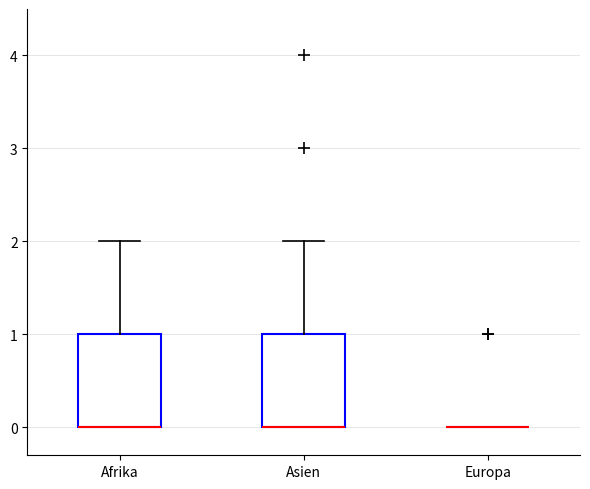

Reading left to right, read every box against the y-axis: the position of its median line, the range the box covers, and the ends of its whiskers. The values are not printed on the chart, so give them approximately, as read against the axis.

Afrika: median 0 (drawn on the box's lower edge), box 0 to 1, whiskers 0 to 2
Asien: median 0 (drawn on the box's lower edge), box 0 to 1, whiskers 0 to 2
Europa: box collapsed to a line at 0, whiskers 0 to 0